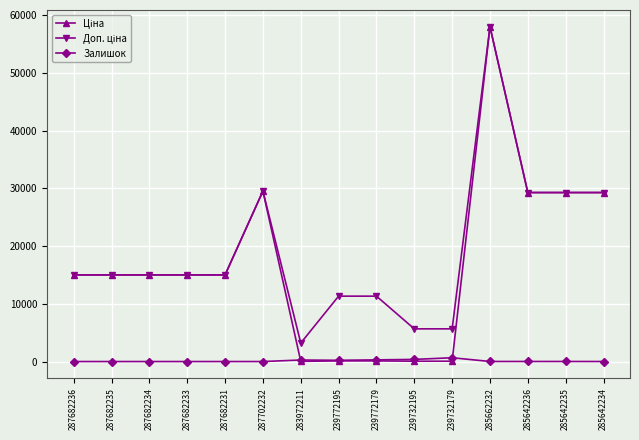

What is the sum of all Залишок values?

1837.0